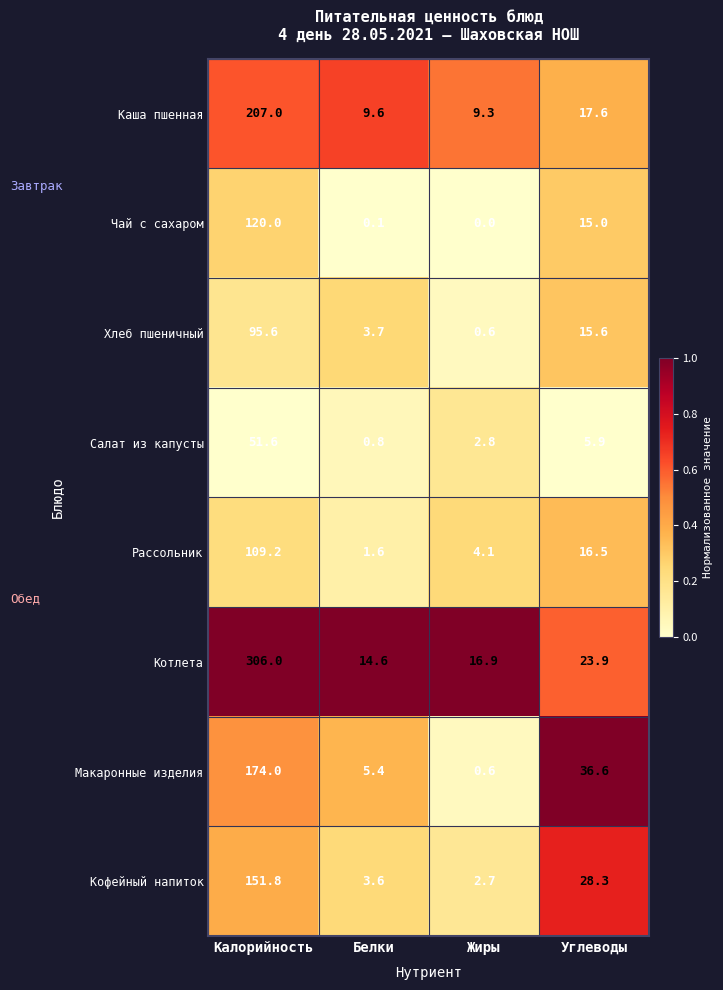

At which category does the chart reach its minimum across all series?

Жиры